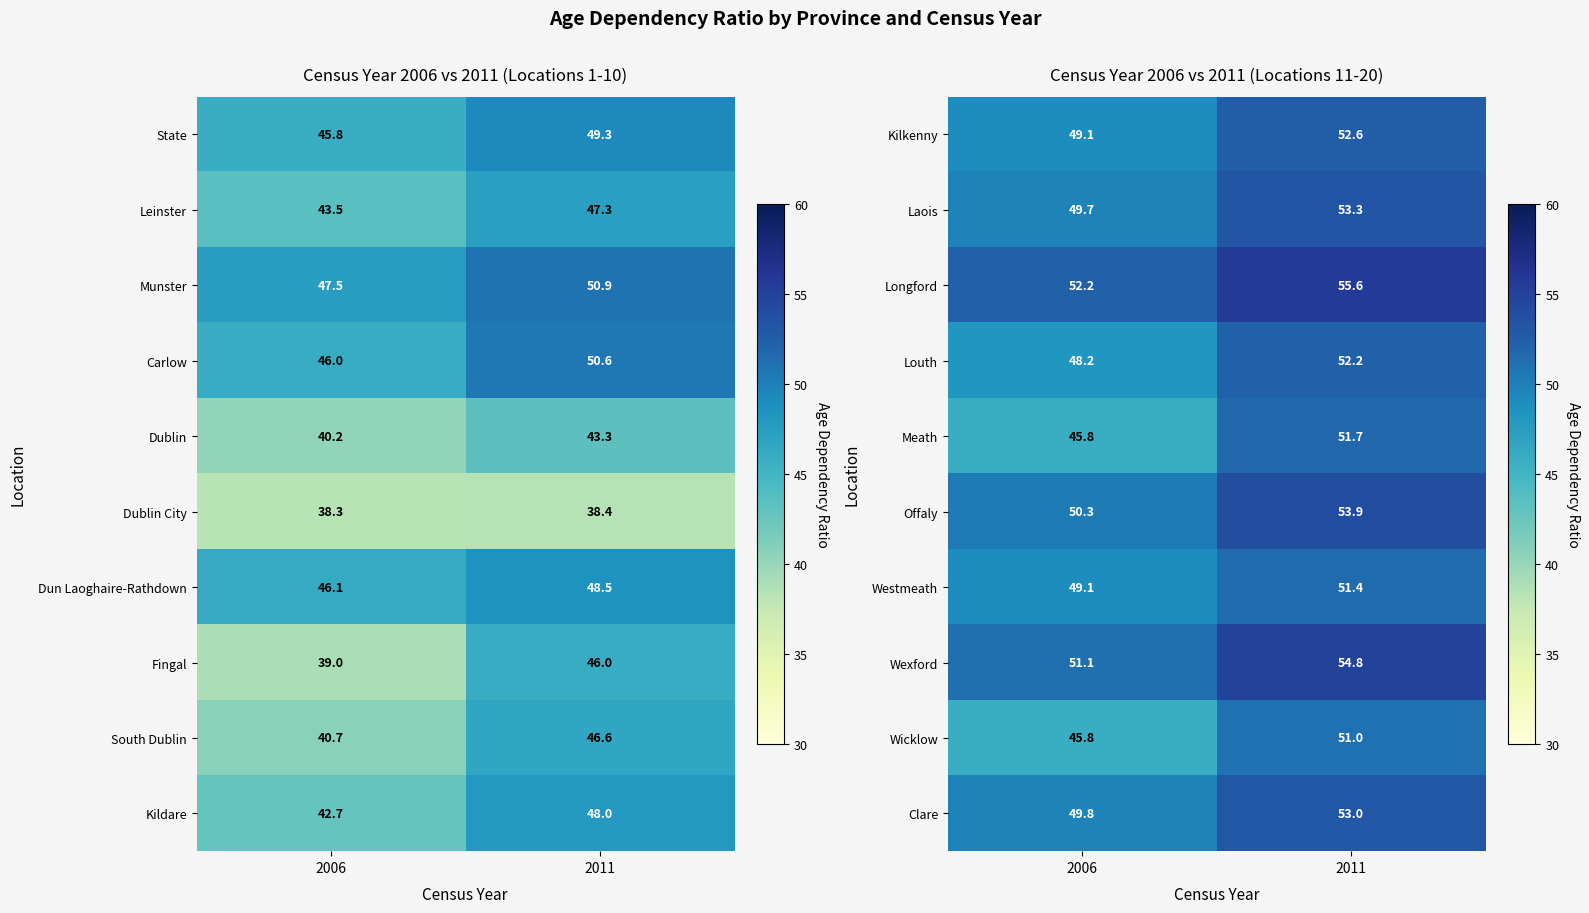

At which label does Offaly reach its minimum?

2006